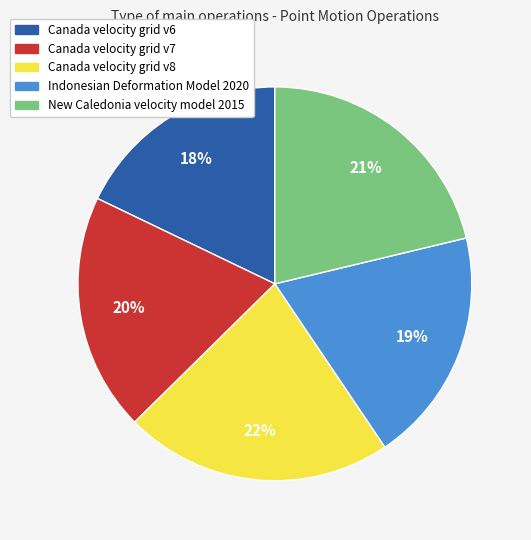

Which has a higher value, Indonesian Deformation Model 2020 or Canada velocity grid v6?

Indonesian Deformation Model 2020